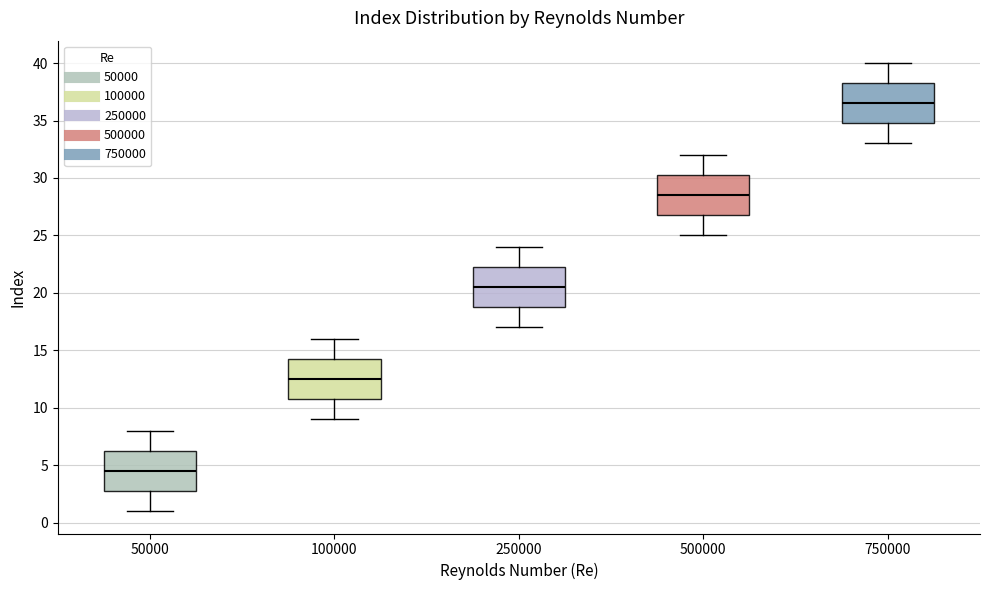

Which box's median line is the highest?

750000